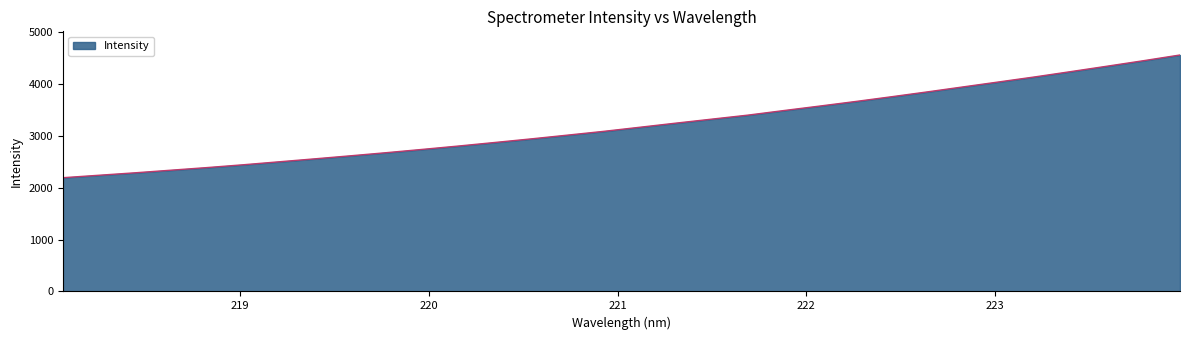

What is the difference between the maximum and minimum values?

2362.2